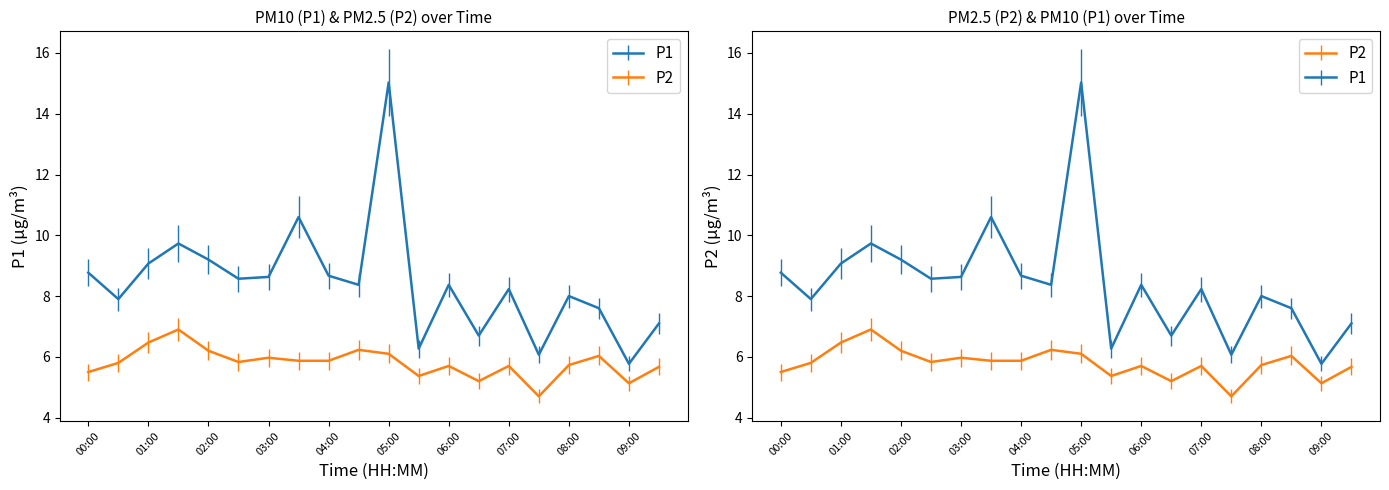

In P2, how many points are lower than both neighbors (excluding endpoints)?

5